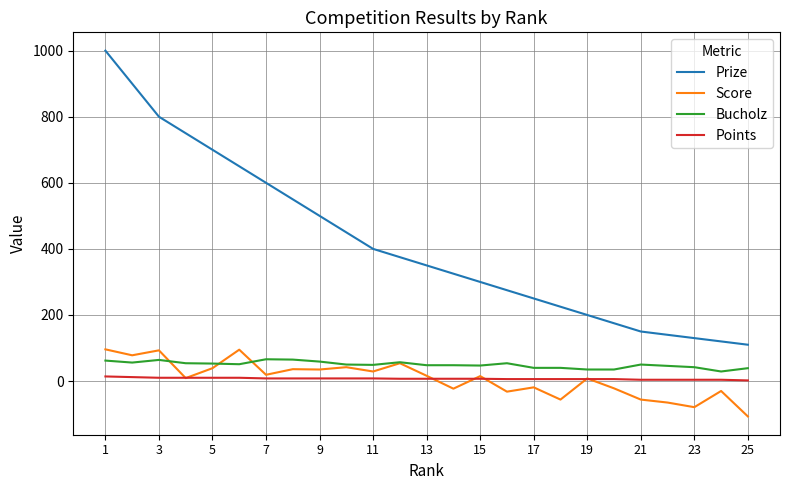

What is the greatest value displayed?

1000